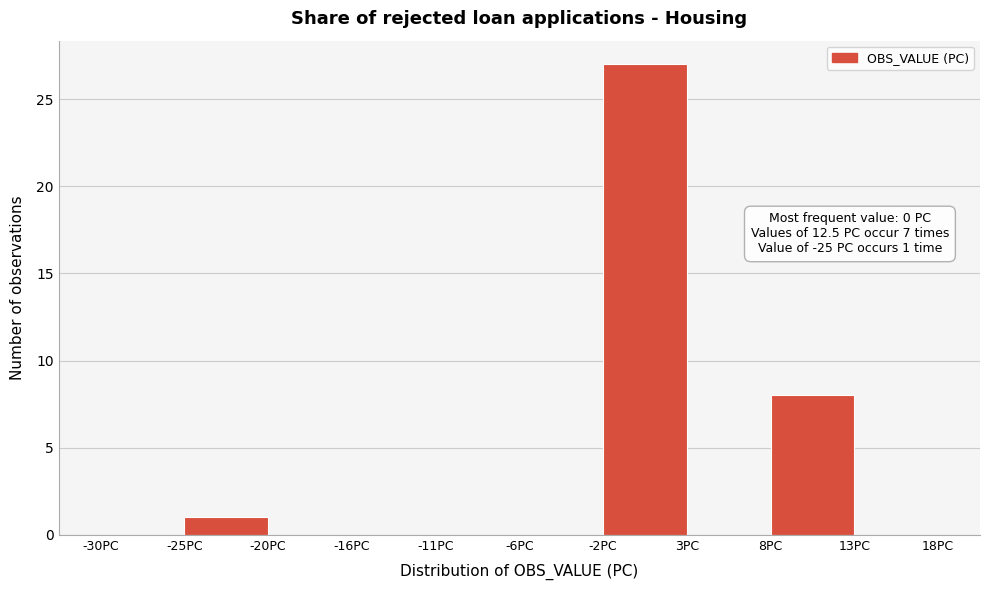

Over which range of the x-axis is the bar tallest?

-1.50 to 3.25